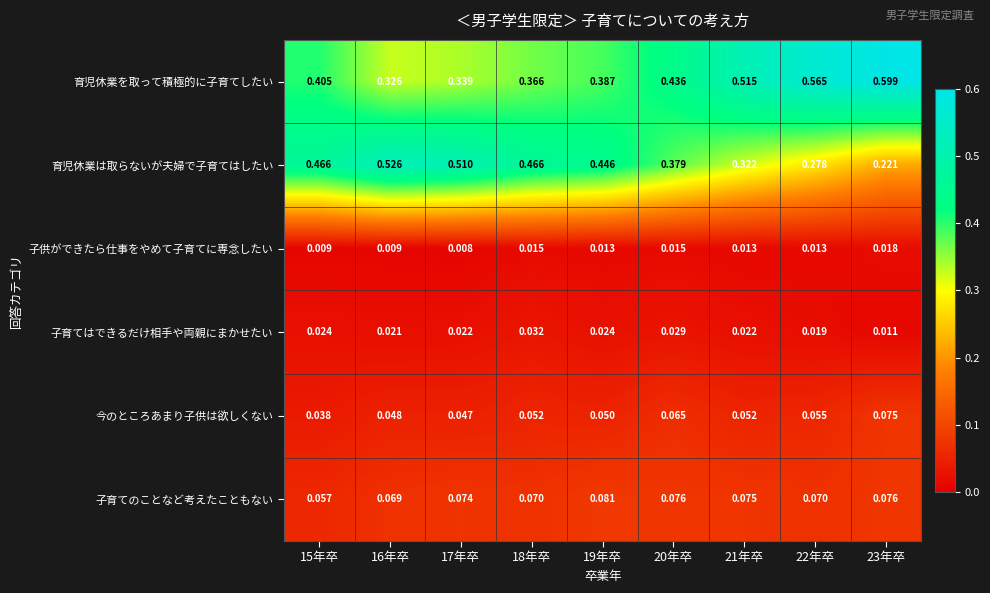

Which series has the largest total across all categories?

育児休業を取って積極的に子育てしたい